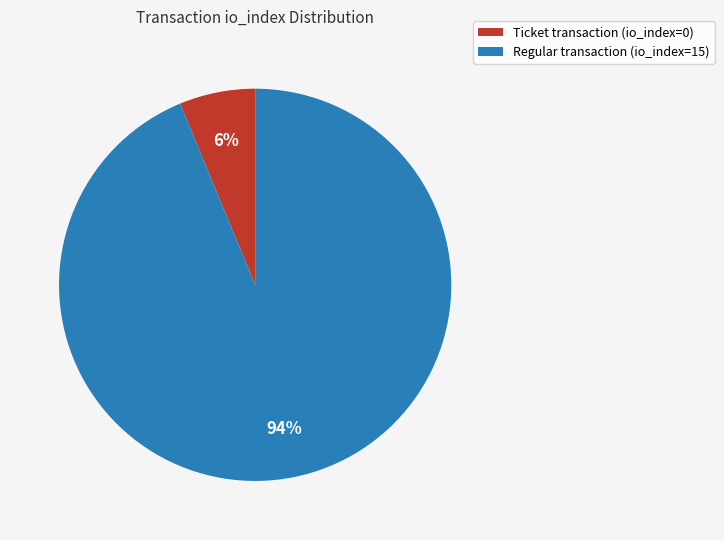

Do Regular transaction (io_index=15) and Ticket transaction (io_index=0) together represent more than half of the pie?

Yes